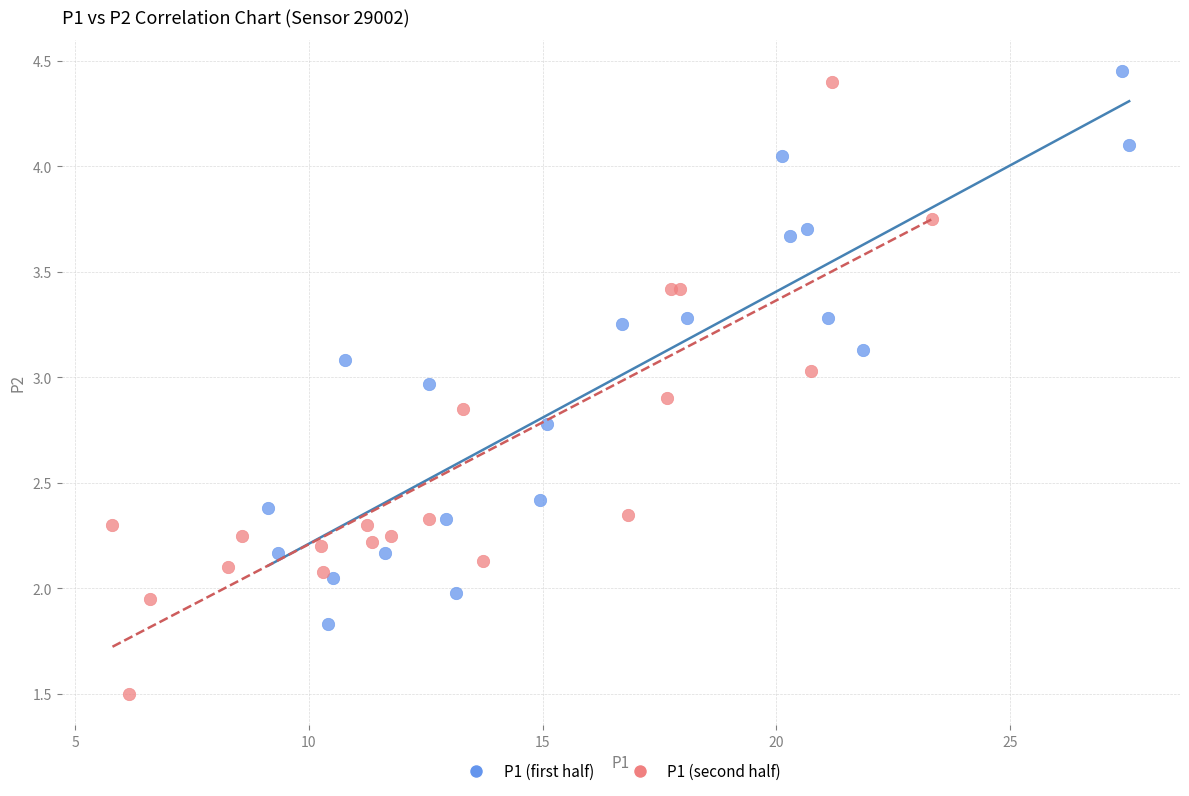

Which series has the largest Y range (max minus min)?

P1 (second half)